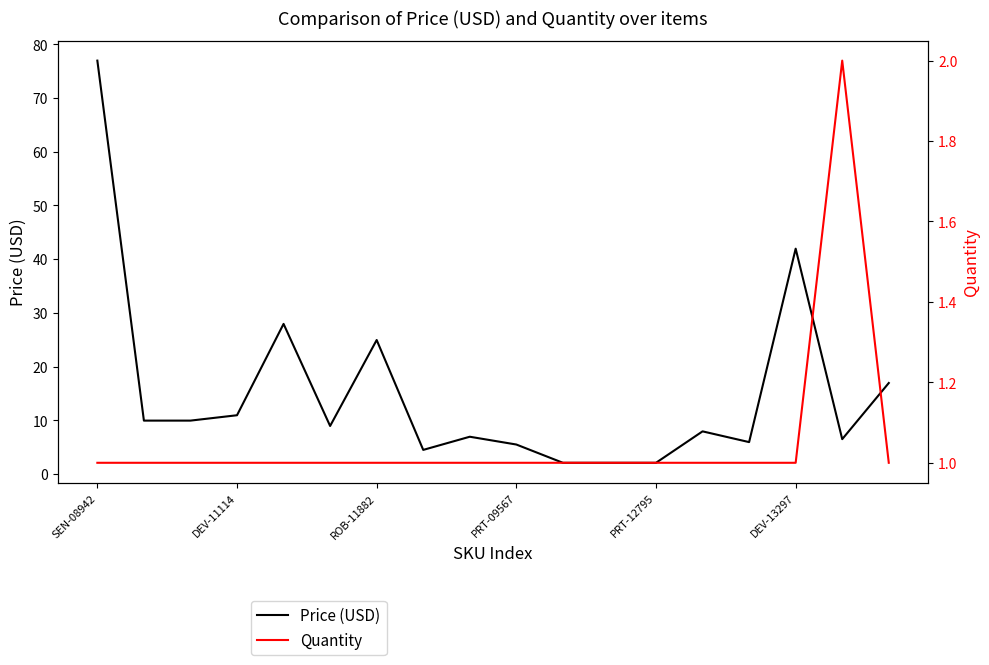

At which category is the sum across all series the highest?

SEN-08942